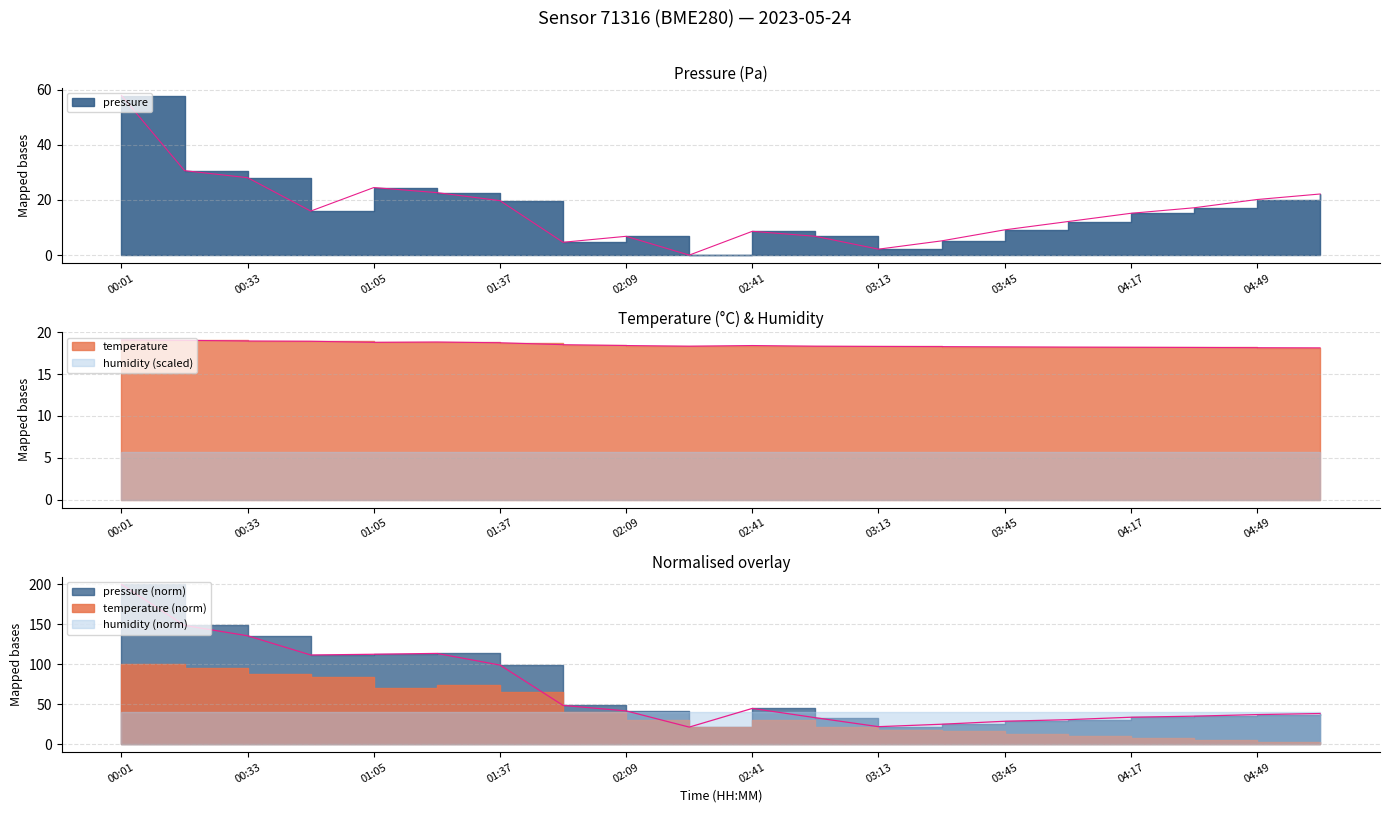

How many categories are shown in the chart?

20